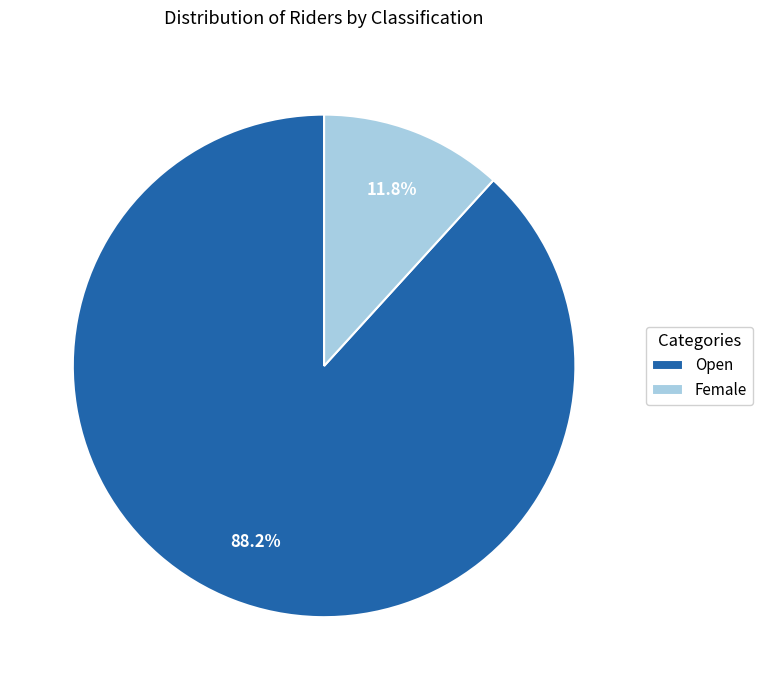

To the nearest percent, what percentage of the pie is Female?

12%